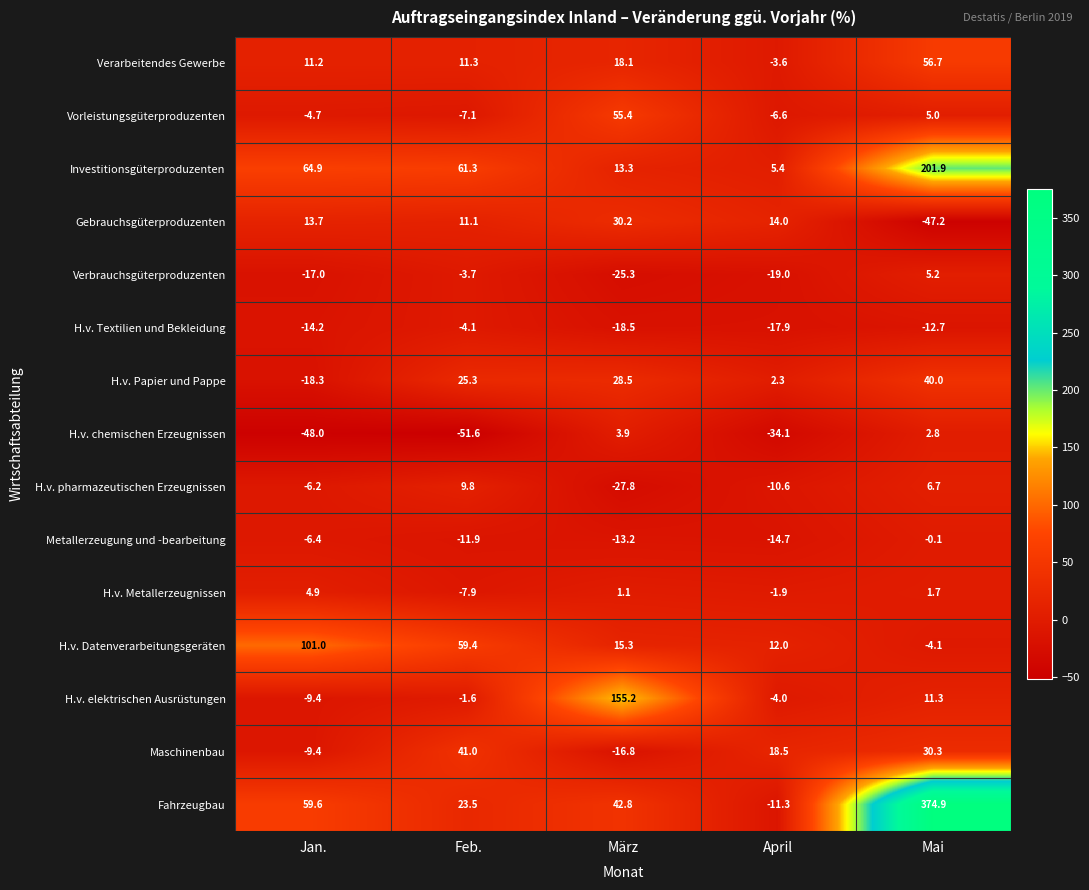

What is the approximate value of Investitionsgüterproduzenten at März?

13.3